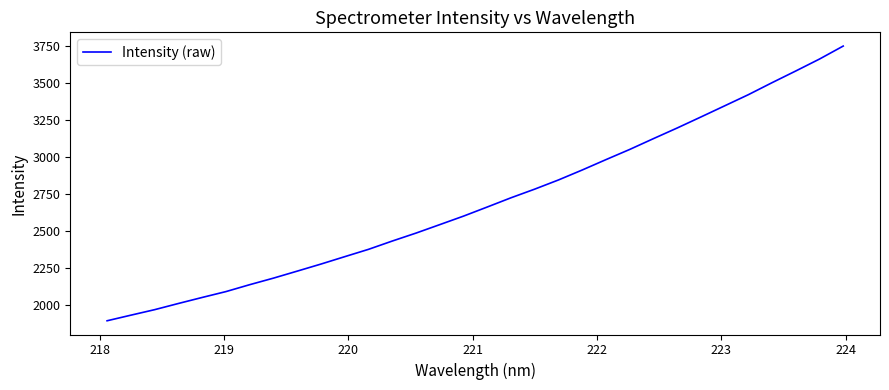

What is the smallest value displayed?

1896.5